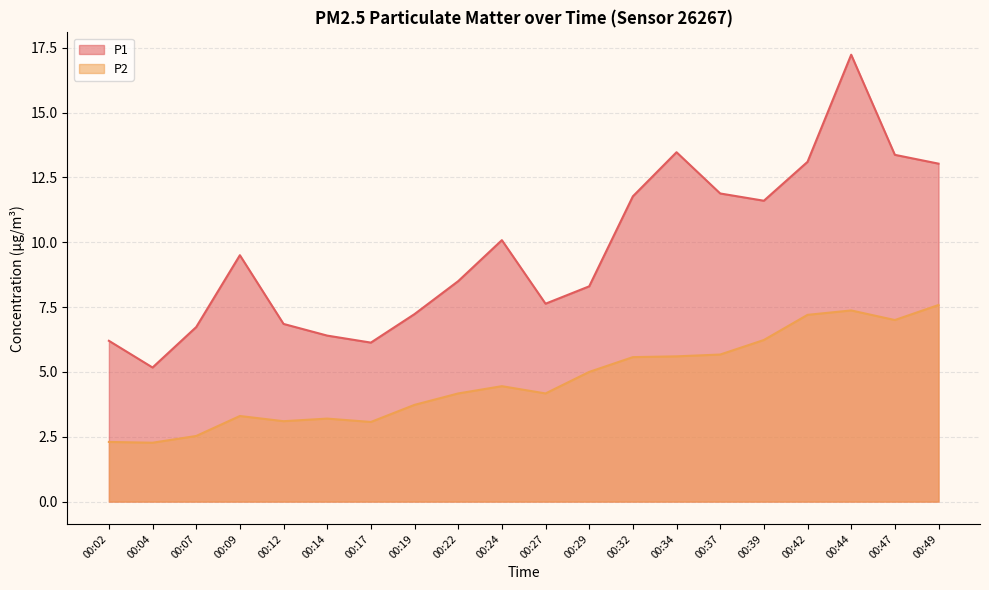

What is the average value of the P2 series?

4.7